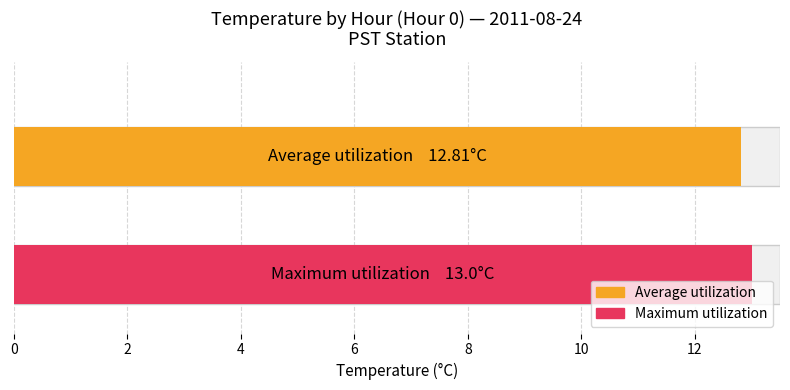

Which series has the largest range (max minus min)?

Average utilization